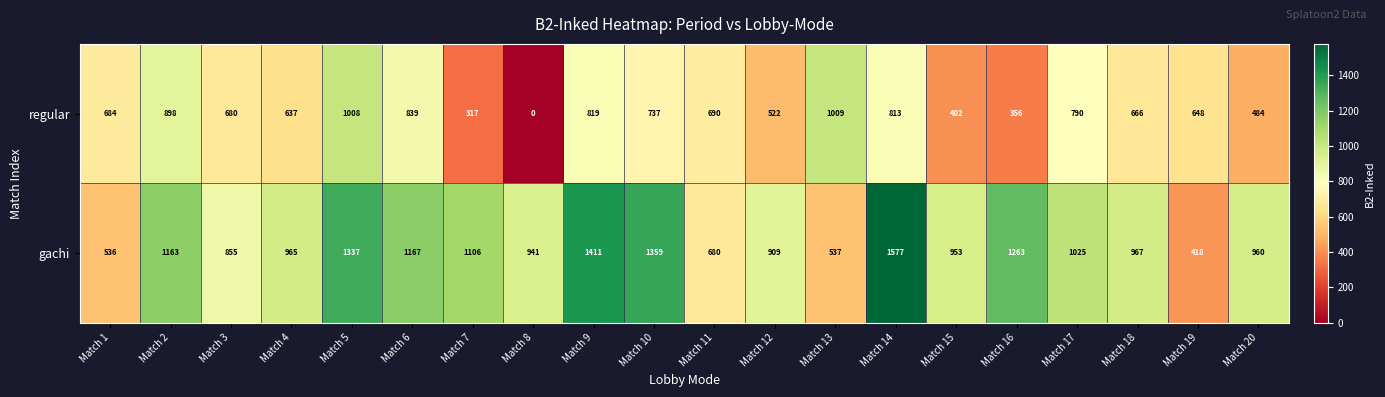

Which category has the highest value across all series?

Match 14